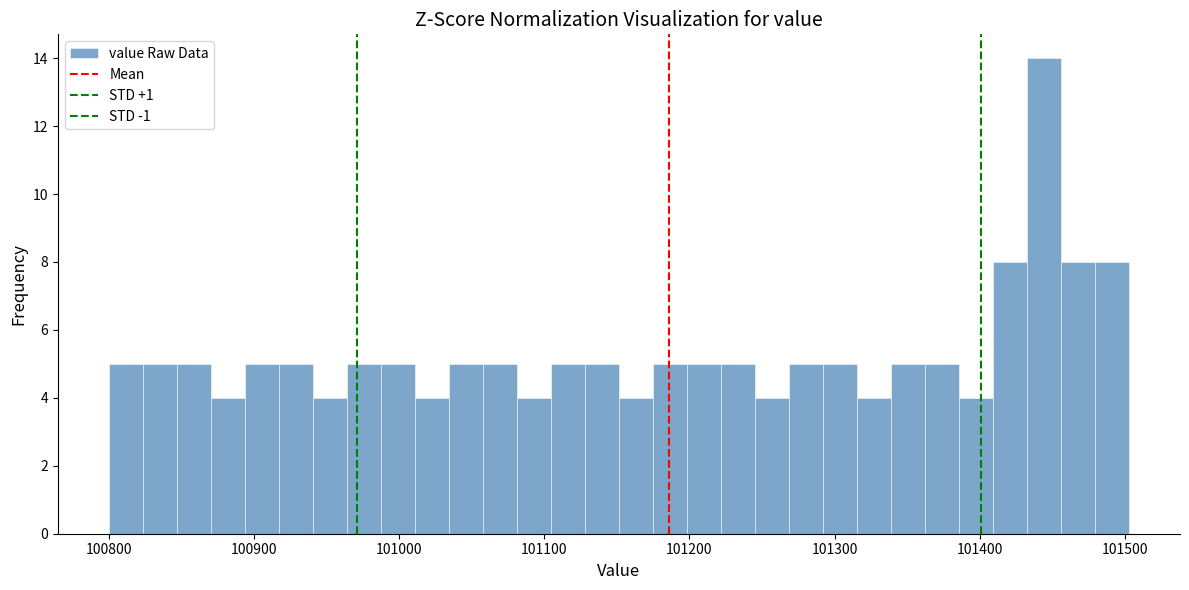

Read against the x-axis, roughly where is the centre of the tallest bar?

101440